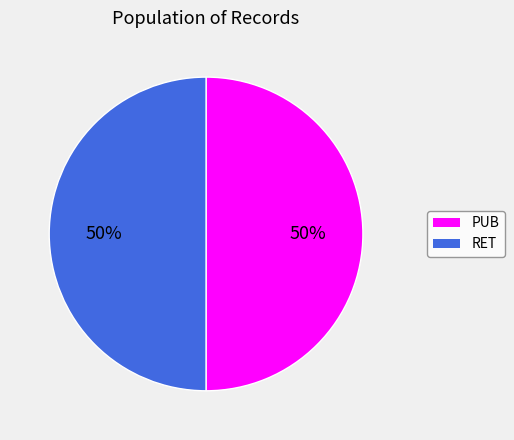

Combined, do RET and PUB account for over 50%?

Yes